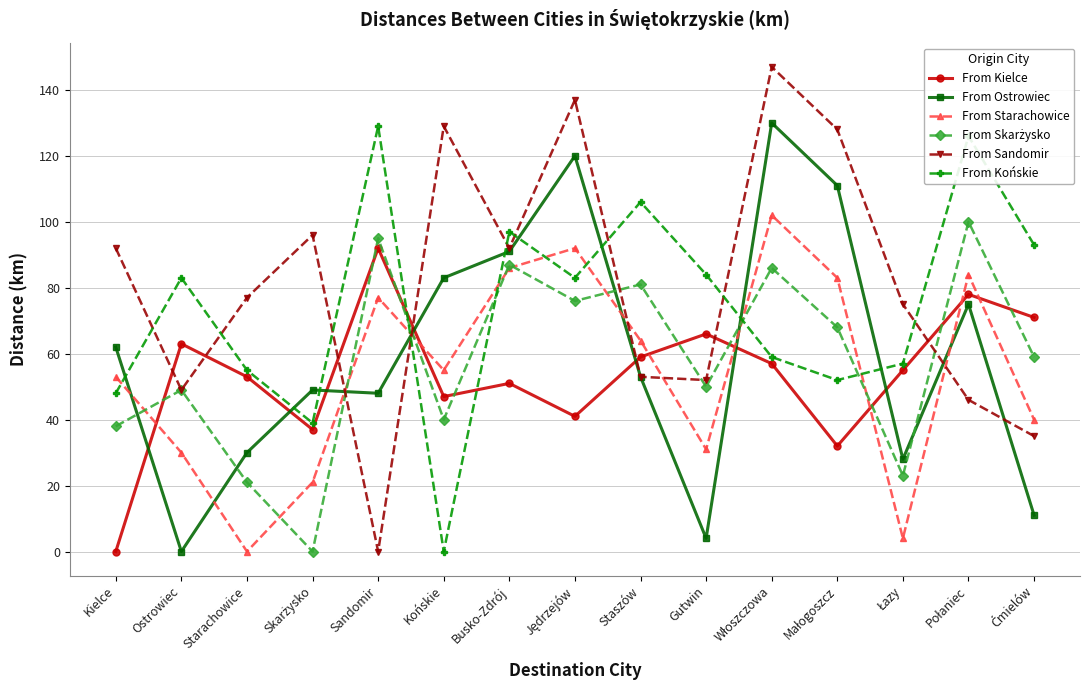

Count the number of categories in the chart.

15